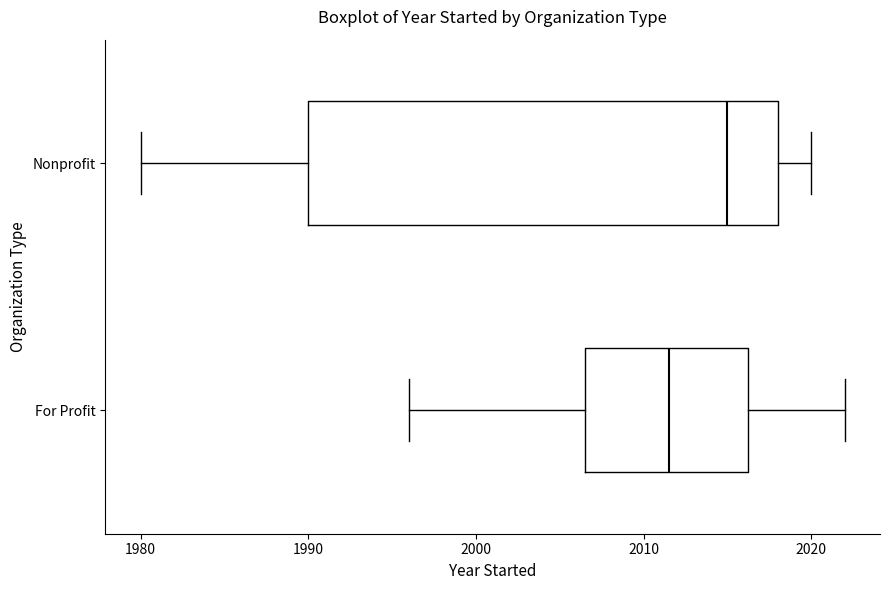

Comparing the boxes themselves (not the whiskers), which one is the widest?

Nonprofit